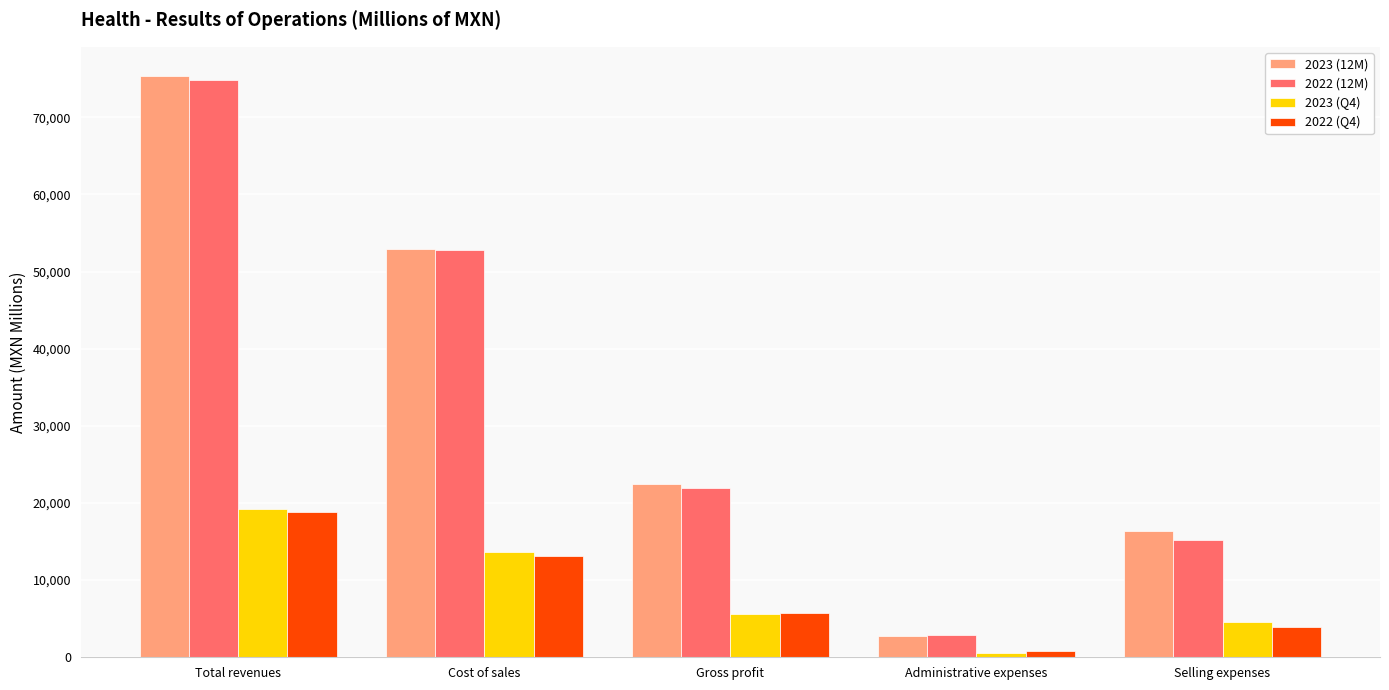

Rank the categories by 2023 (Q4) value from highest to lowest.

Total revenues, Cost of sales, Gross profit, Selling expenses, Administrative expenses